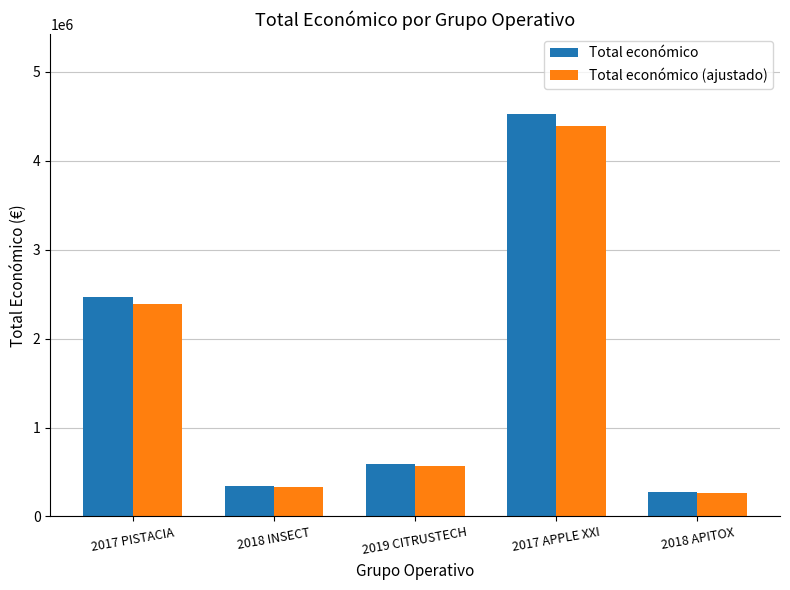

Which series has the largest total across all categories?

Total económico